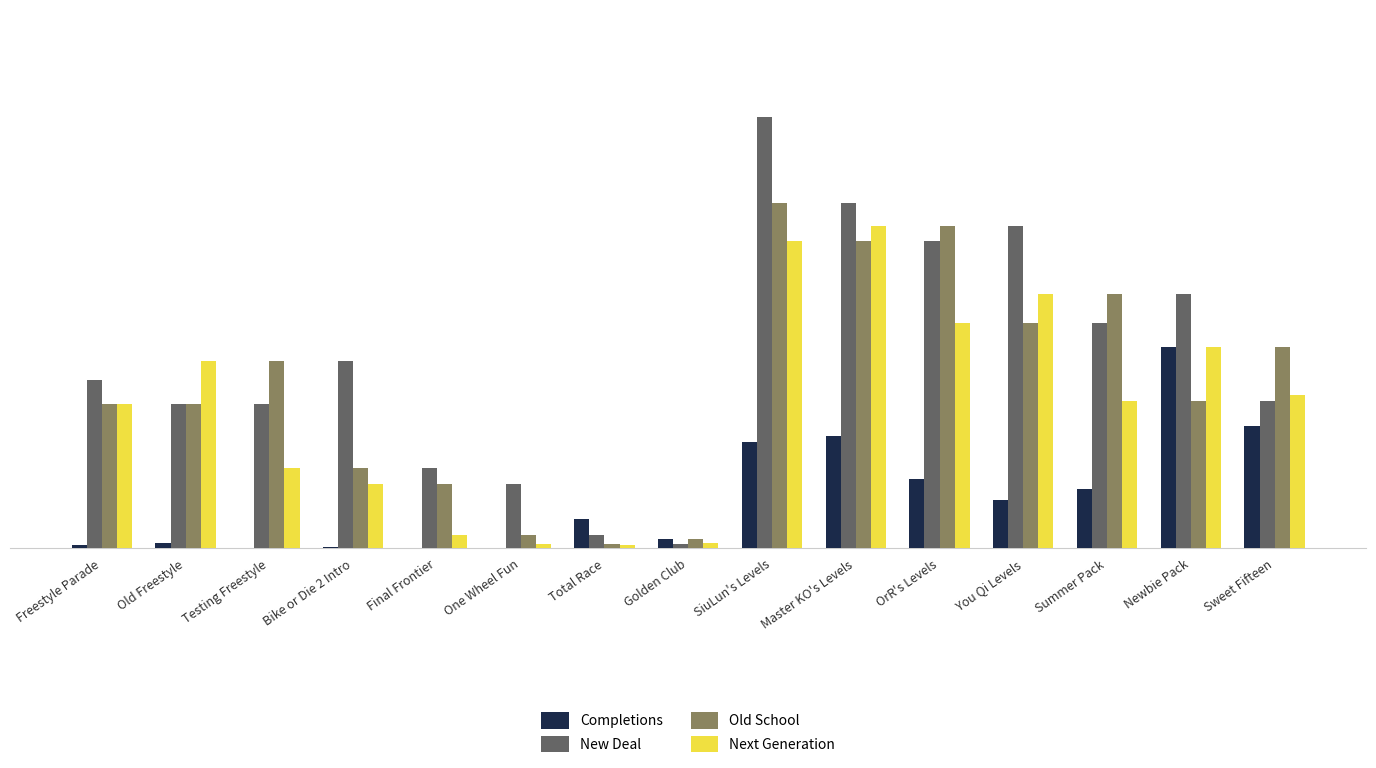

What is the average value of the New Deal series?

2941